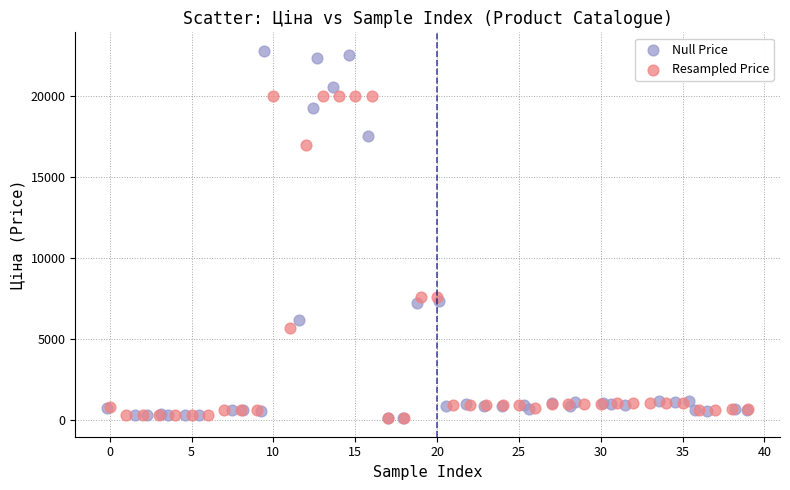

What are all the series names shown in the legend?

Null Price, Resampled Price